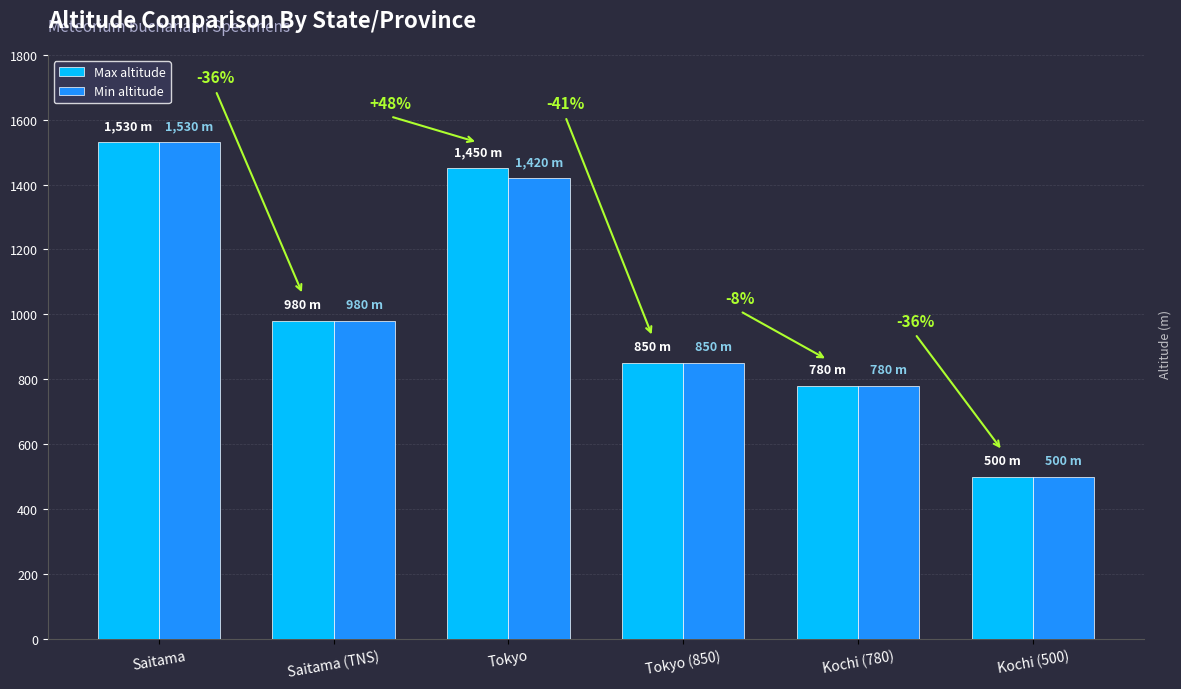

Reading left to right, extract all data points from this chart.

Max altitude: Saitama=1530	Saitama (TNS)=980	Tokyo=1450	Tokyo (850)=850	Kochi (780)=780	Kochi (500)=500
Min altitude: Saitama=1530	Saitama (TNS)=980	Tokyo=1420	Tokyo (850)=850	Kochi (780)=780	Kochi (500)=500